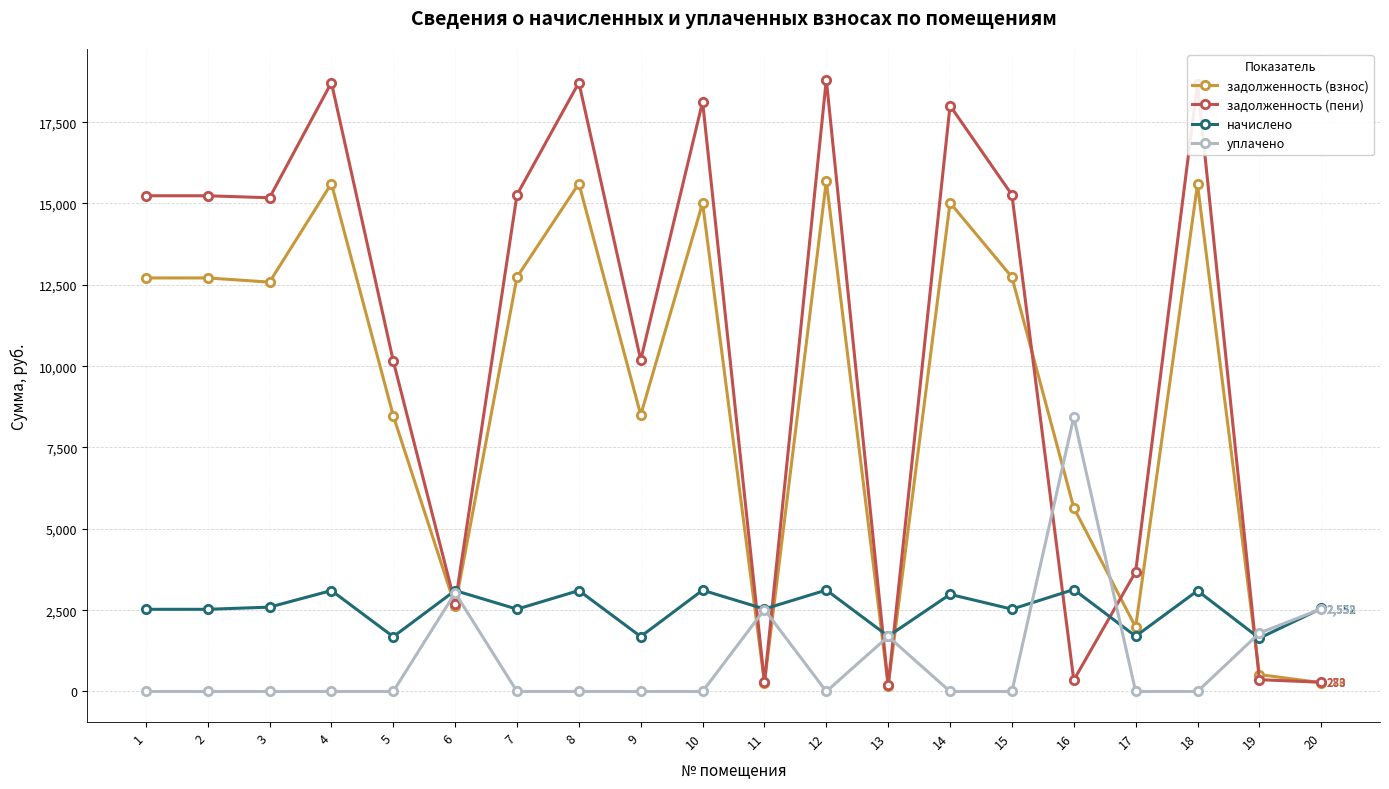

What is the value of the уплачено point at the 19th from the left?

1794.6